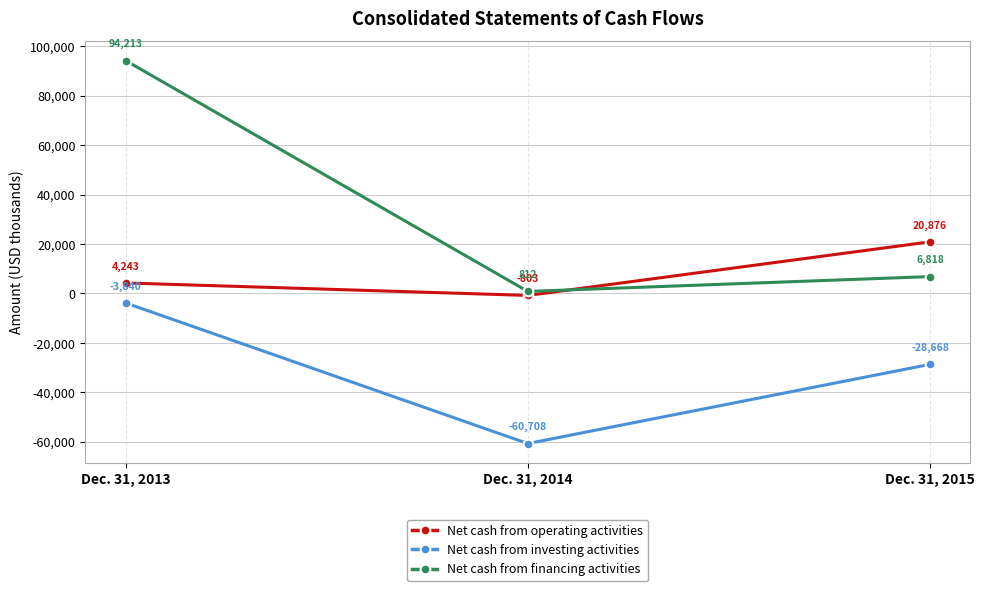

Reading left to right, transcribe all the data shown in this chart.

Net cash from operating activities: Dec. 31, 2013=4243	Dec. 31, 2014=-803	Dec. 31, 2015=20876
Net cash from investing activities: Dec. 31, 2013=-3840	Dec. 31, 2014=-60708	Dec. 31, 2015=-28668
Net cash from financing activities: Dec. 31, 2013=94213	Dec. 31, 2014=812	Dec. 31, 2015=6818